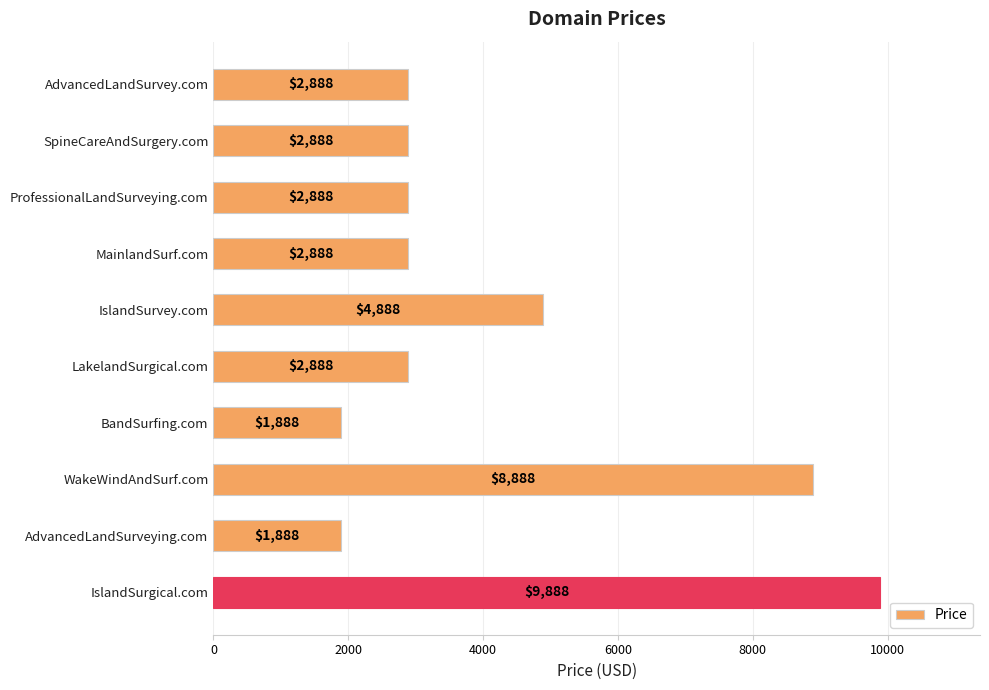

What is the greatest value displayed?

9888